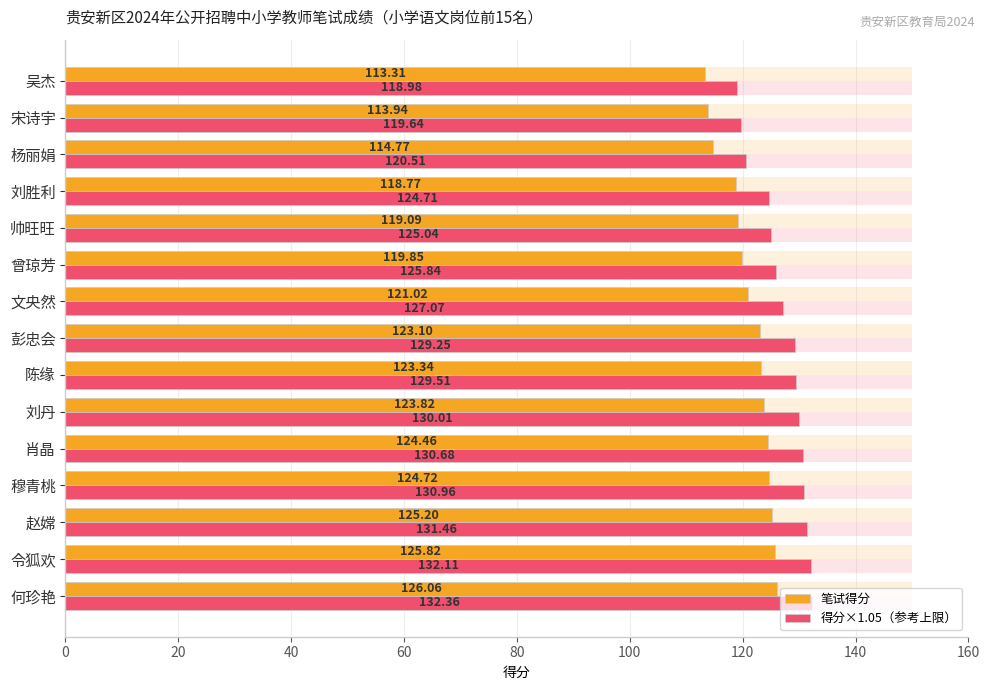

What is the smallest value displayed?

113.3